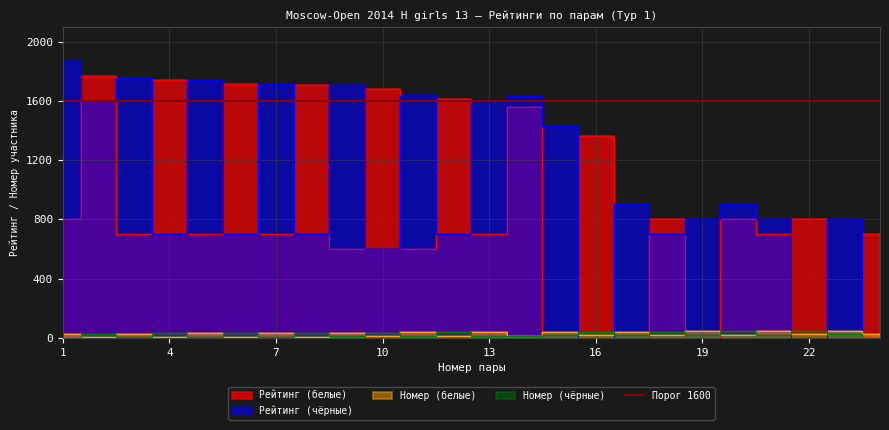

What is the average value of the Номер (чёрные) series?

22